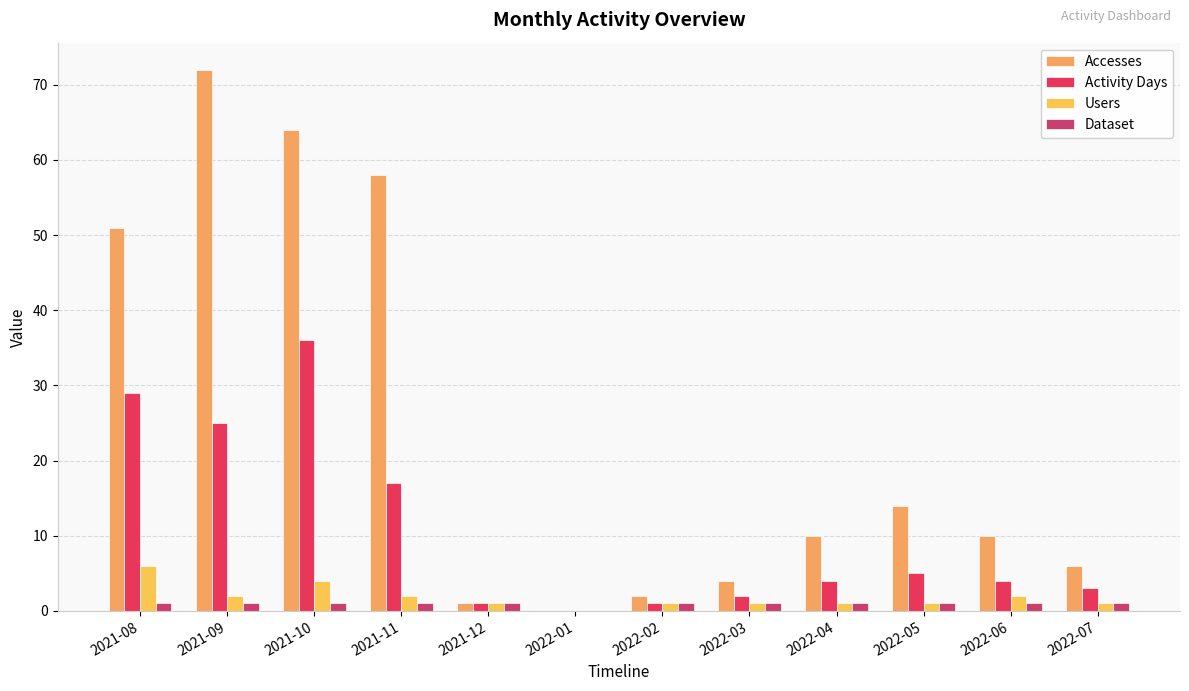

At which category is the sum across all series the highest?

2021-10